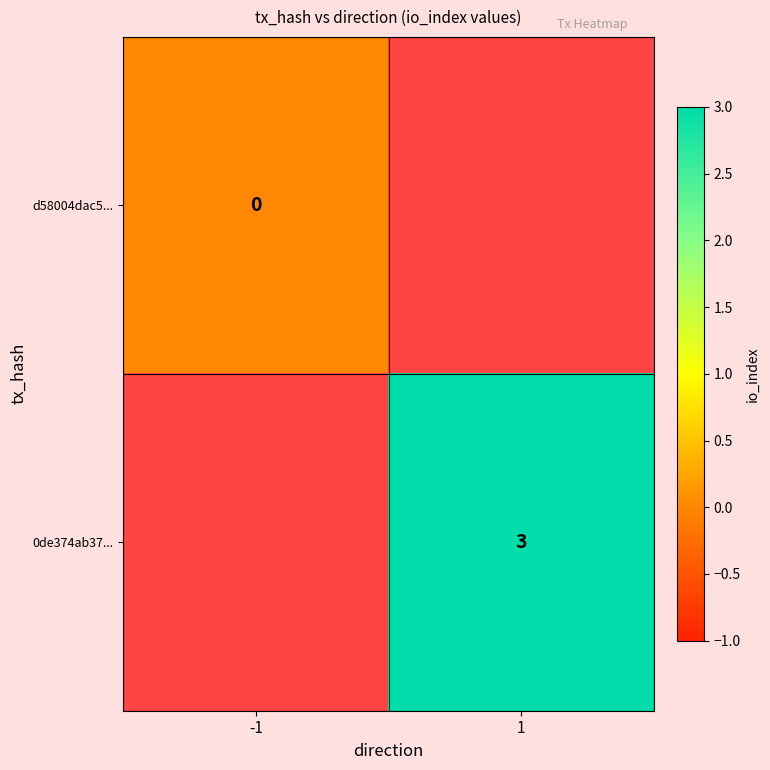

The 0de374ab37... series shows 5 at 1. True or false?

False